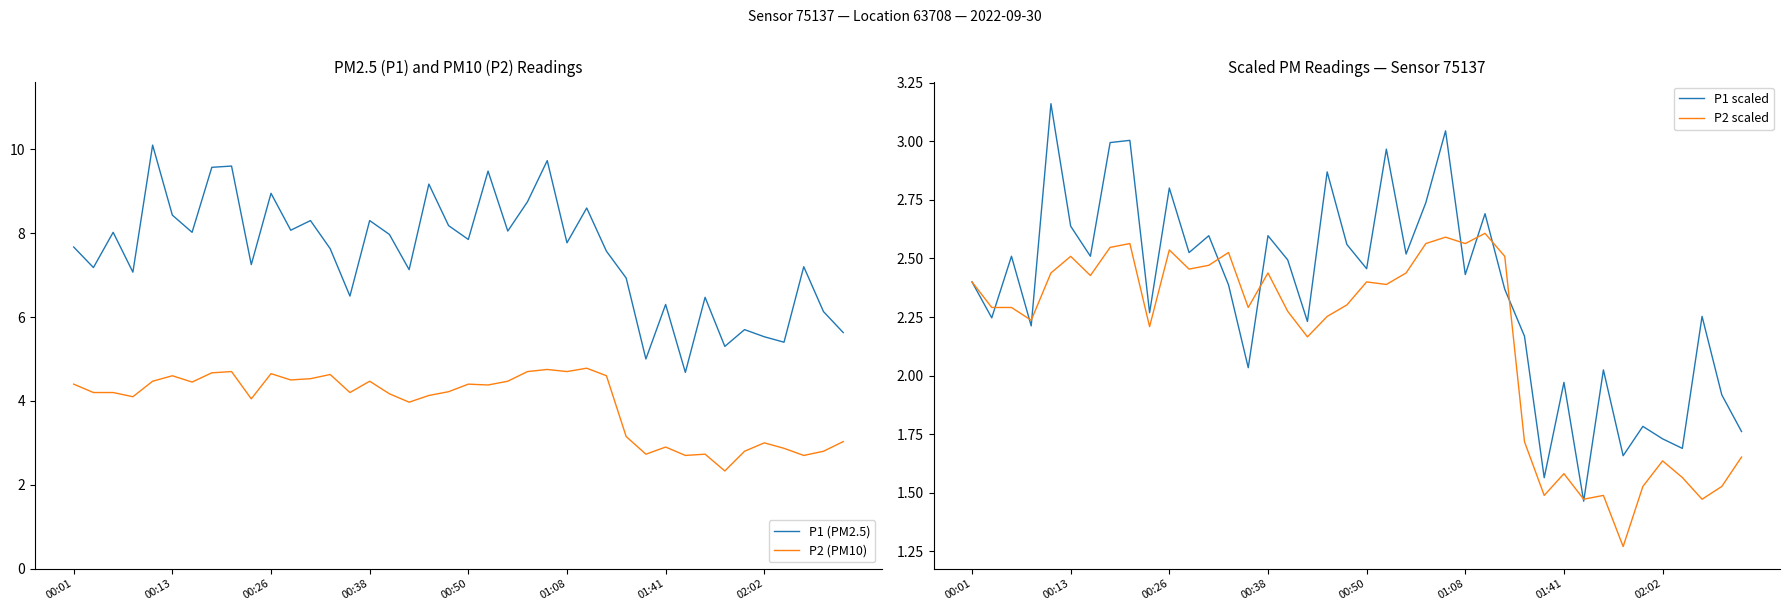

Is it true that P2 scaled equals 0.6 at 38?

False